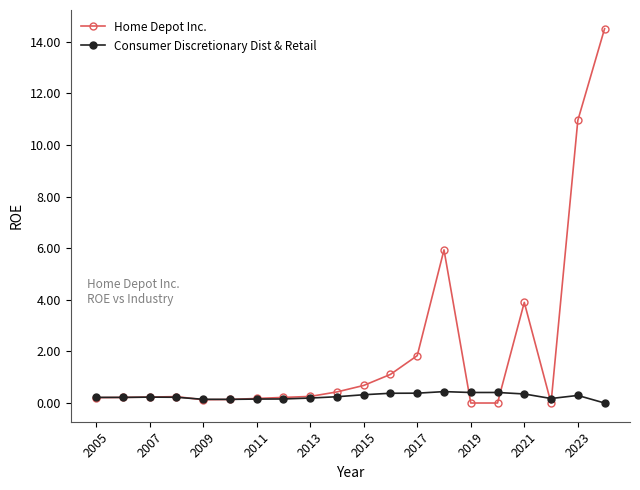

What is the difference between the maximum and minimum values in the Consumer Discretionary Dist & Retail series?

0.4